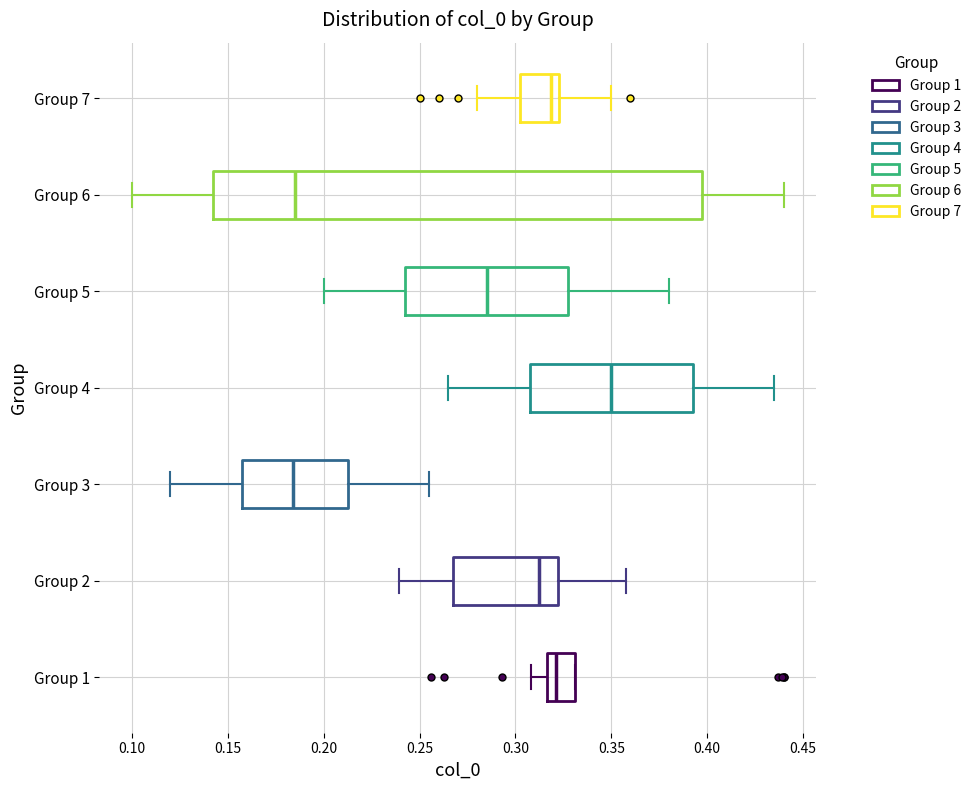

Reading bottom to top, read every box against the x-axis: the position of its median line, the range the box covers, and the ends of its whiskers. The values are not printed on the chart, so give them approximately, as read against the axis.

Group 1: median 0.320, box 0.315 to 0.330, whiskers 0.310 to 0.330
Group 2: median 0.310, box 0.265 to 0.320, whiskers 0.240 to 0.360
Group 3: median 0.185, box 0.160 to 0.215, whiskers 0.120 to 0.255
Group 4: median 0.350, box 0.310 to 0.395, whiskers 0.265 to 0.435
Group 5: median 0.285, box 0.245 to 0.330, whiskers 0.200 to 0.380
Group 6: median 0.185, box 0.145 to 0.400, whiskers 0.100 to 0.440
Group 7: median 0.320, box 0.305 to 0.325, whiskers 0.280 to 0.350